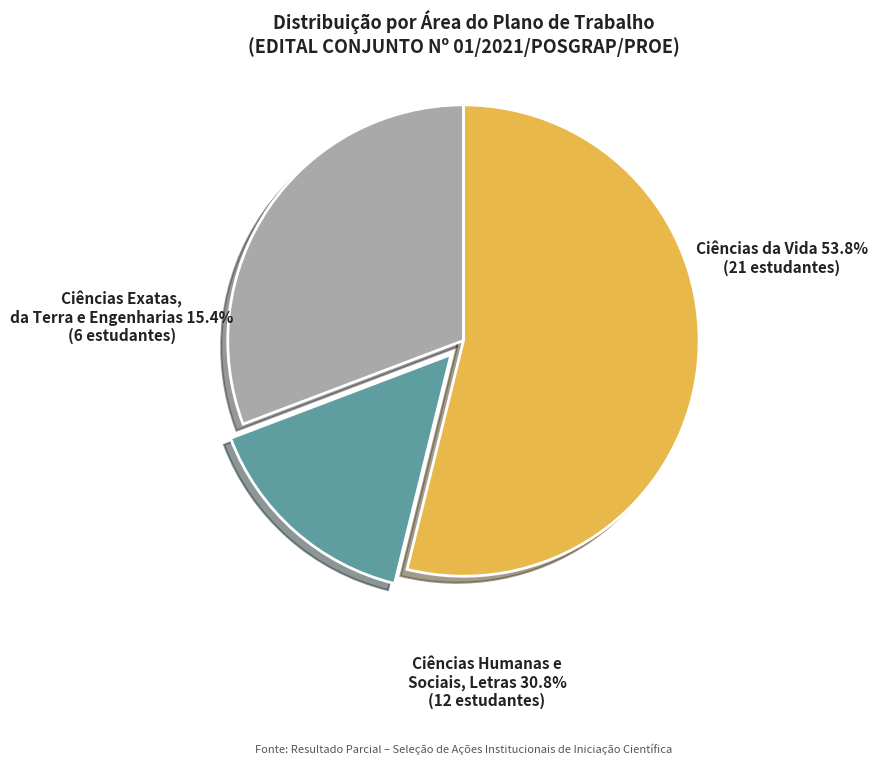

Which slice is the largest?

Ciências da Vida